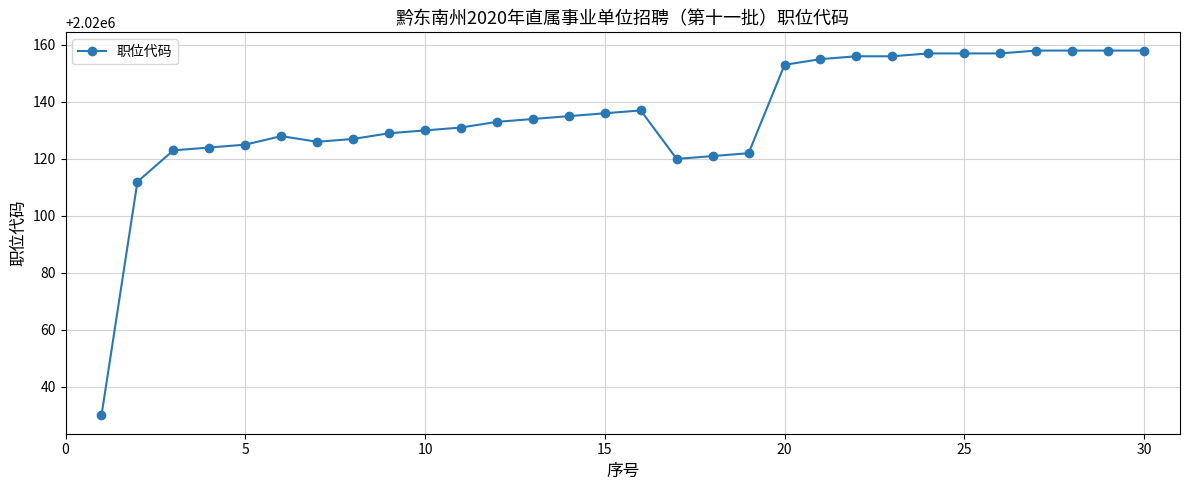

What is the value of the 29th point from the left?

2020158